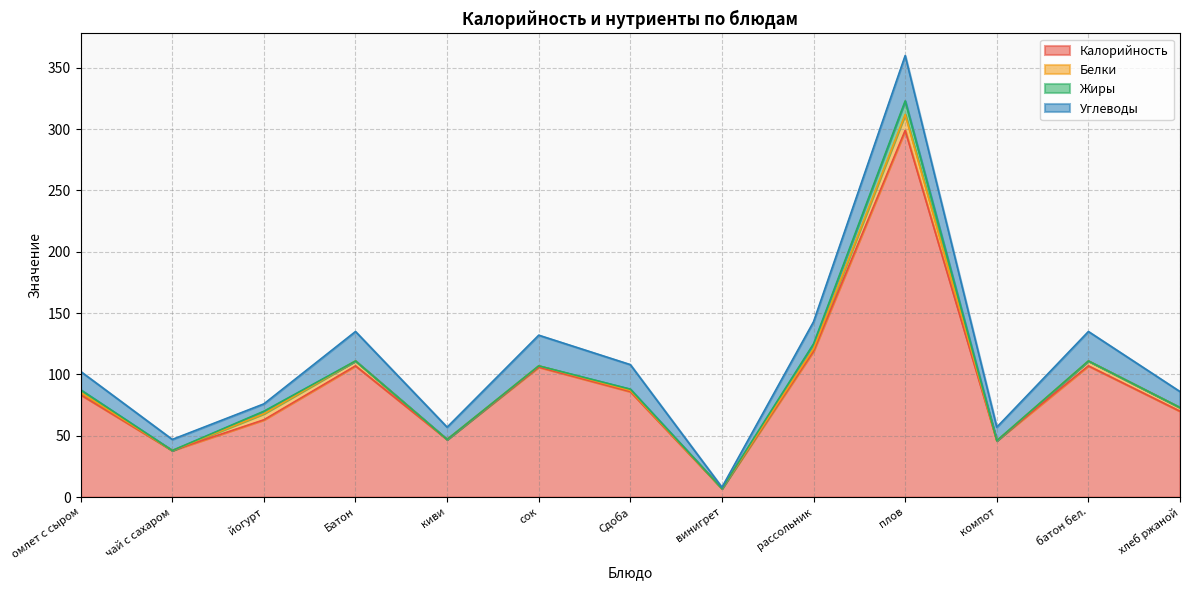

At which label does Углеводы reach its minimum?

винигрет